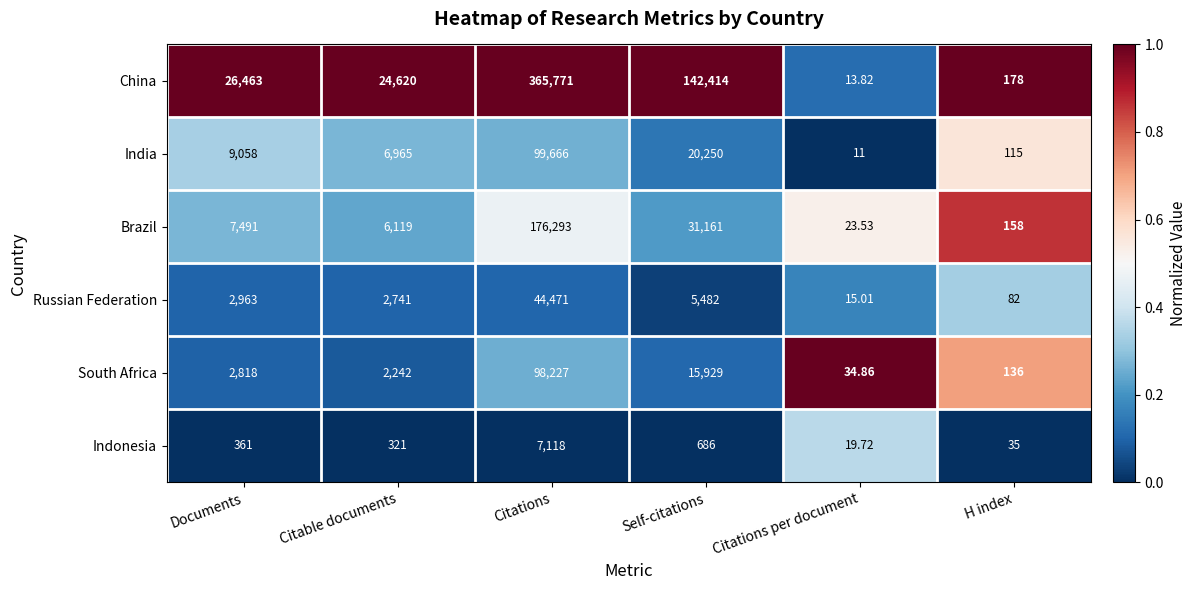

Where is Indonesia nearest to the value 3568?

Self-citations